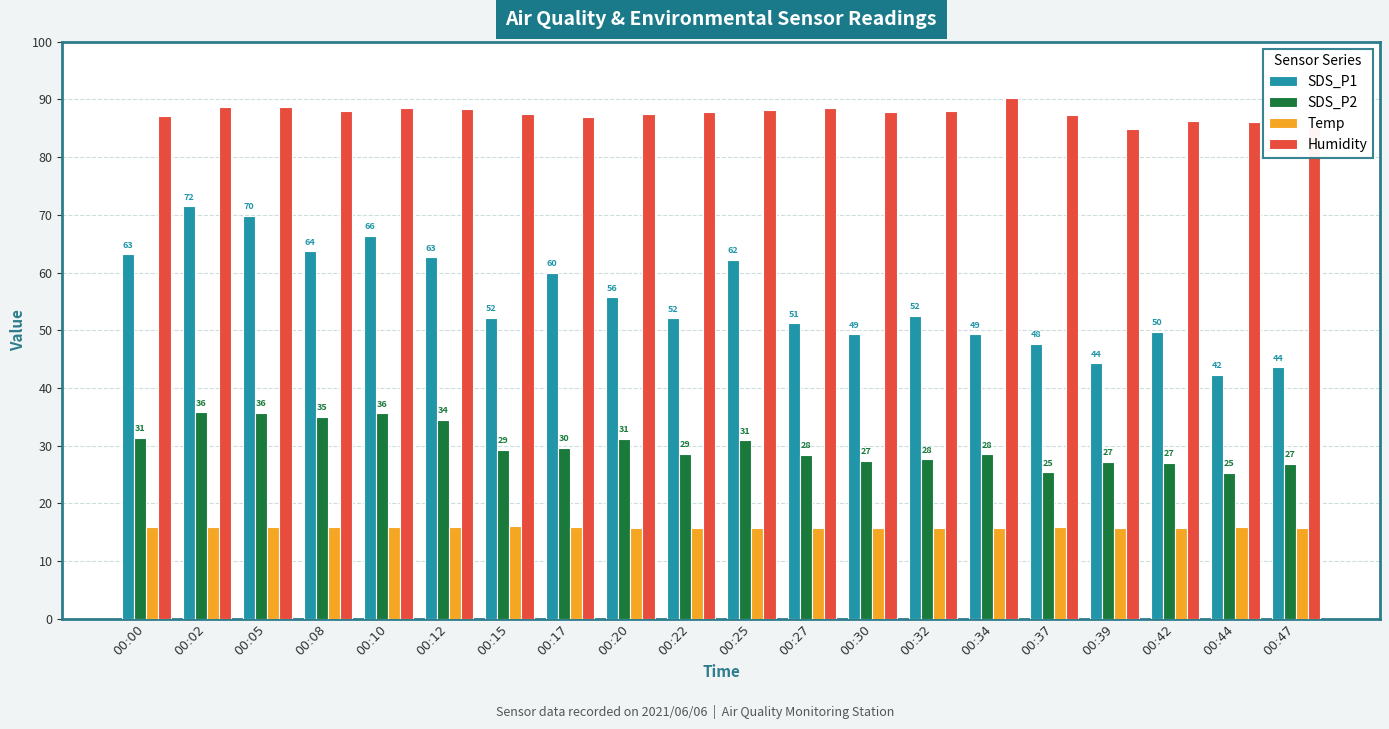

How many bars are there in each group?

4